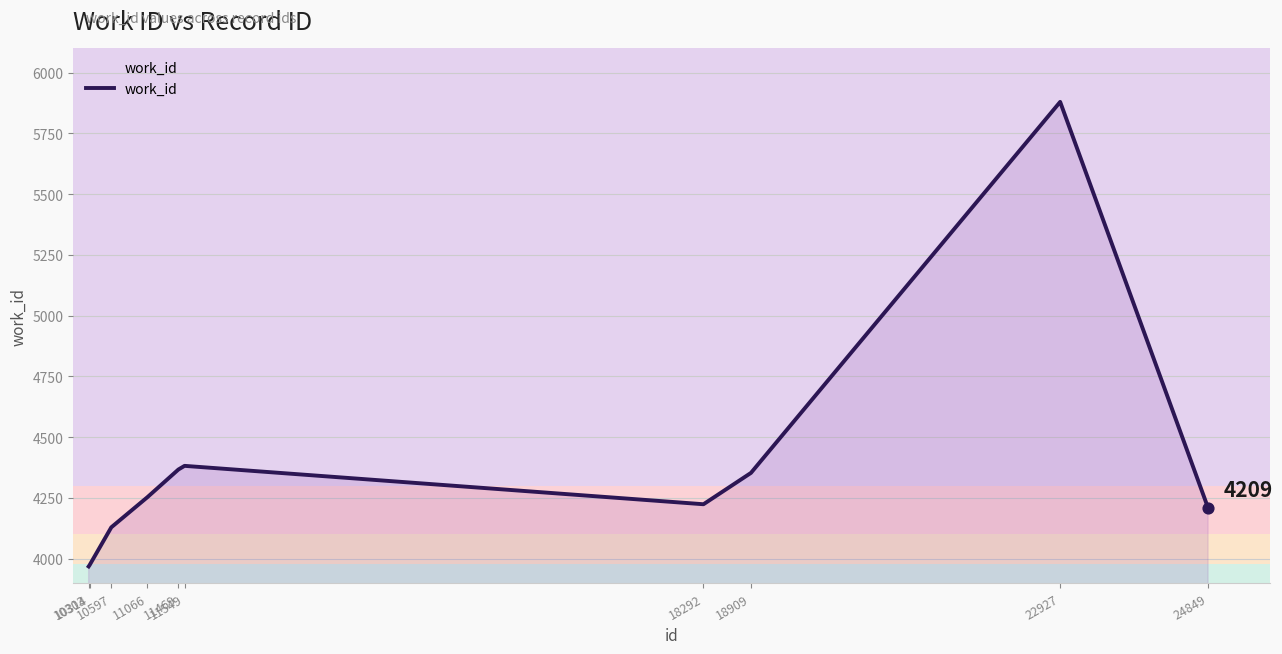

What is the change in value from 10314 to 22927?

+1907